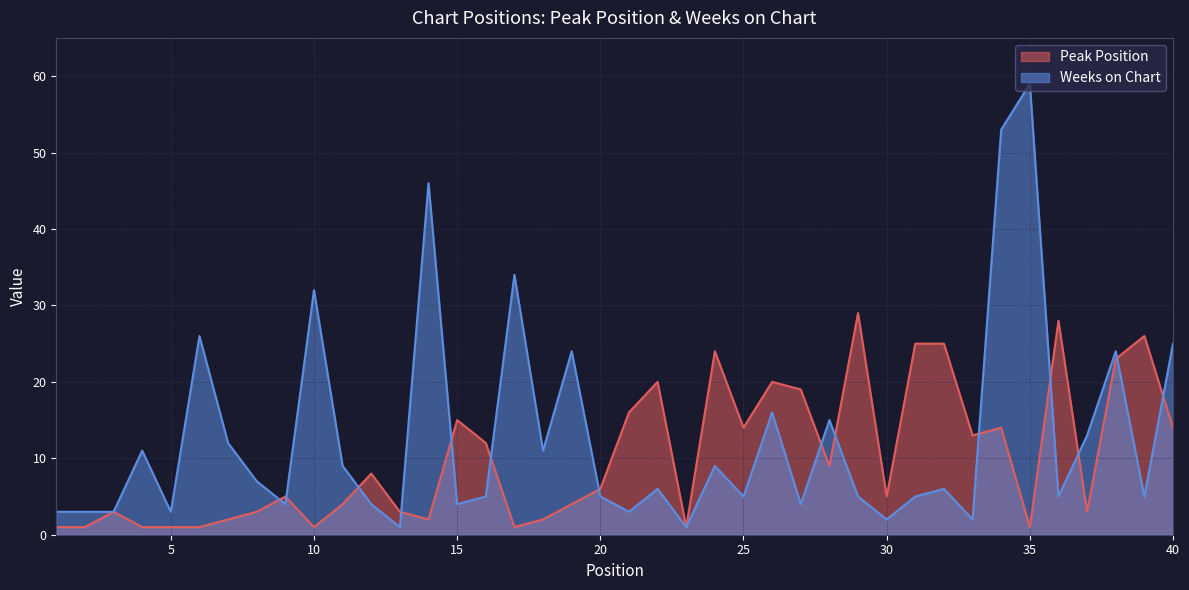

Is it true that Weeks on Chart equals 7 at 8?

True